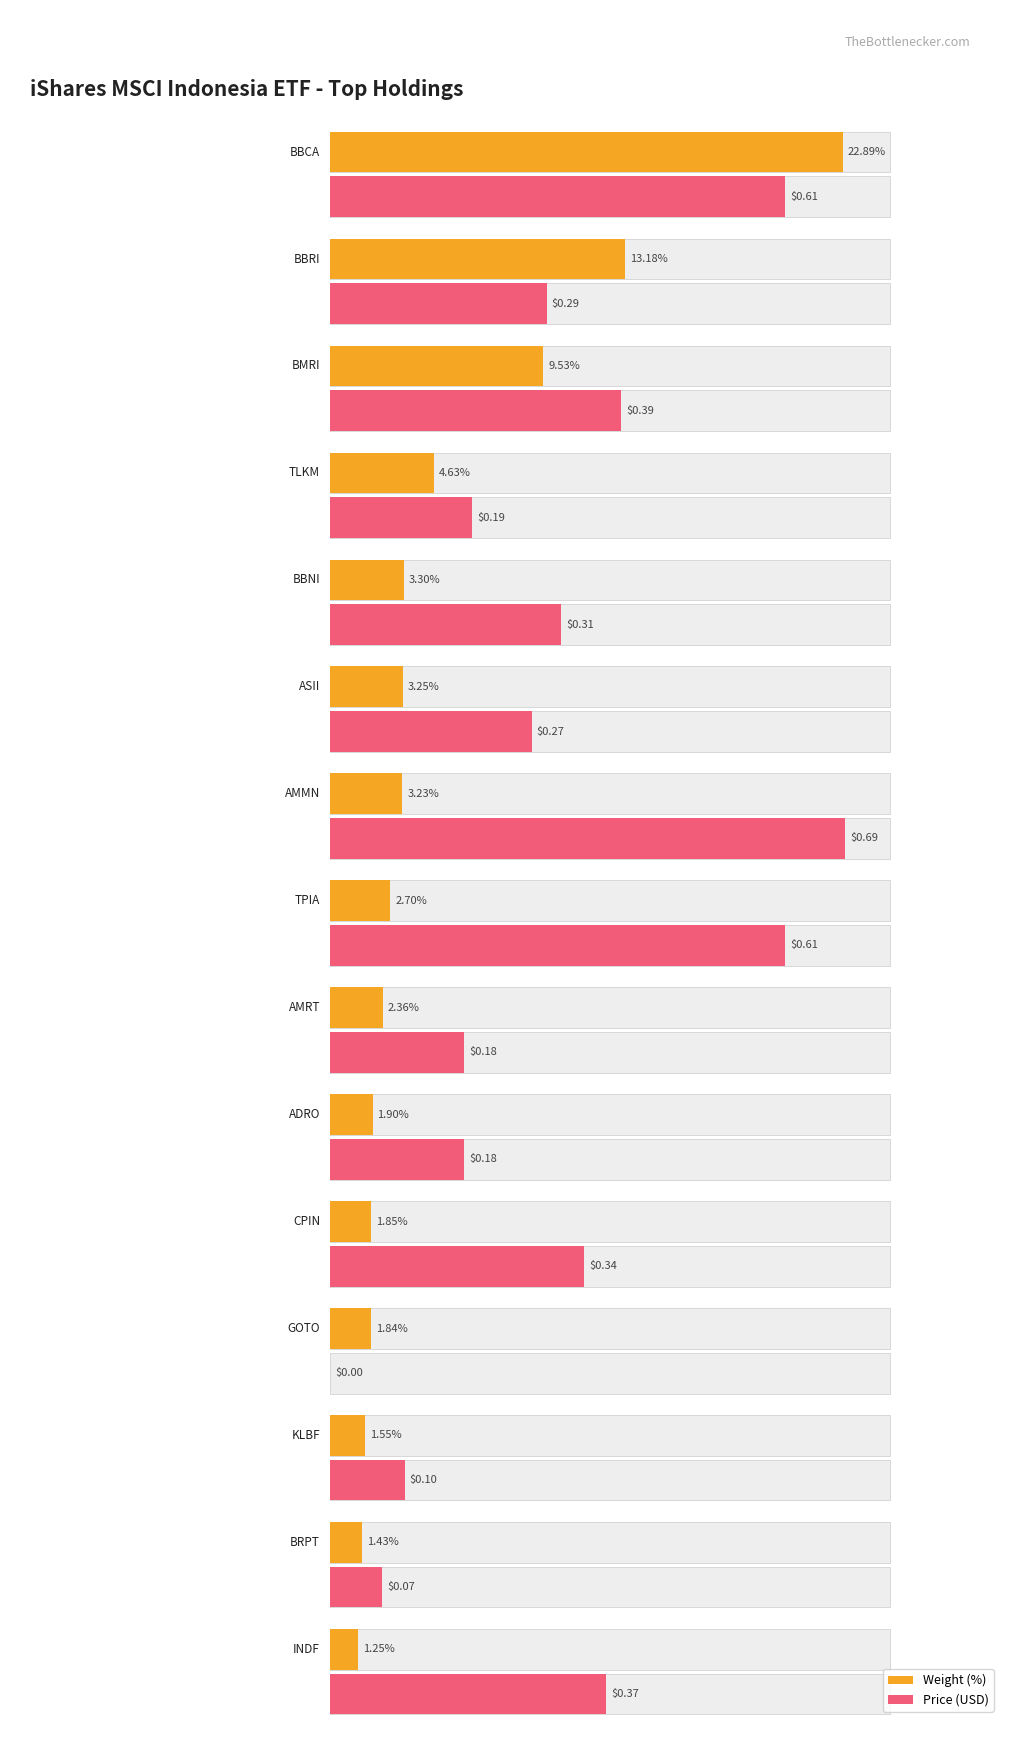

True or false: Weight (%) has a value of 1.8 at GOTO.

True